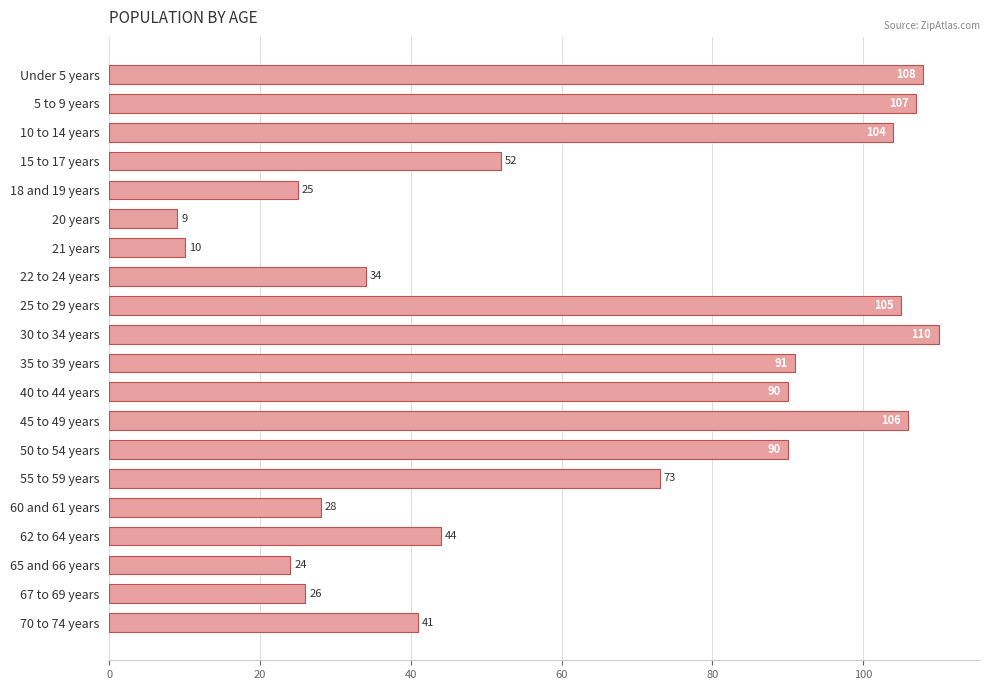

Does the chart contain any negative values?

No